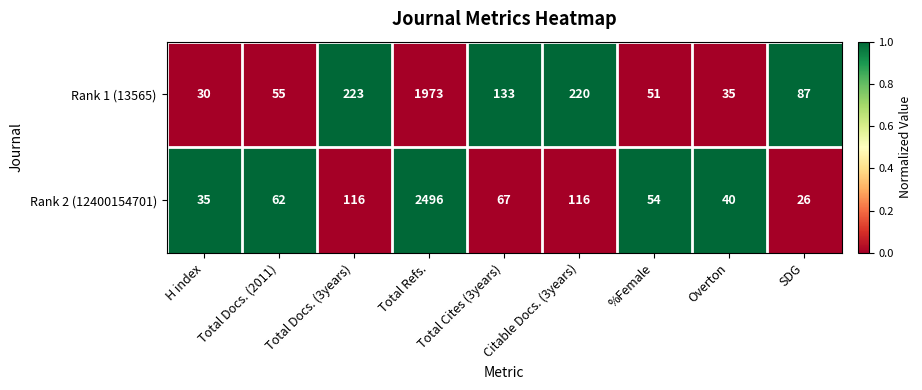

Rank the series by their maximum value, from lowest to highest.

Rank 1 (13565), Rank 2 (12400154701)